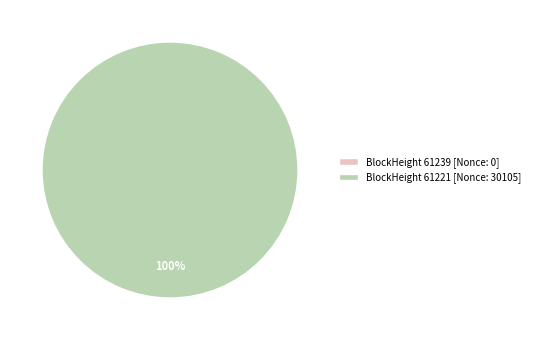

To the nearest percent, what is the average slice percentage?

50%